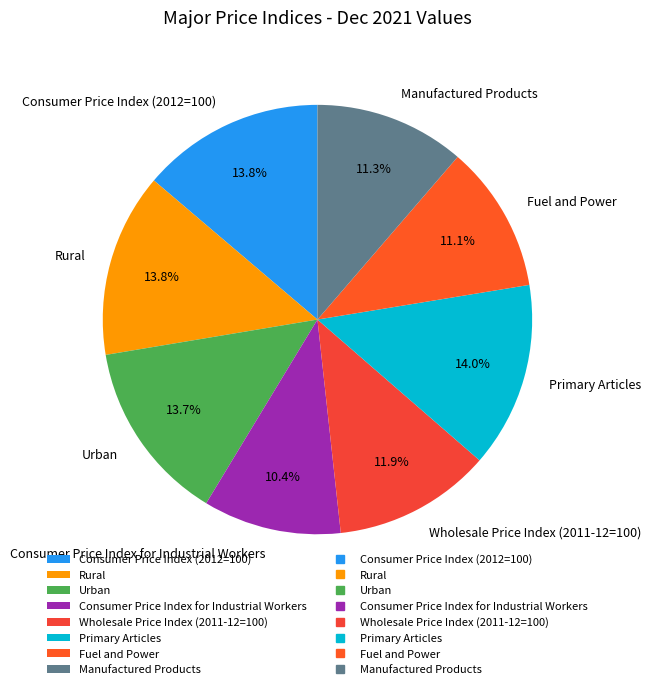

What is the total percentage of Wholesale Price Index (2011-12=100) and Fuel and Power?

23.0%